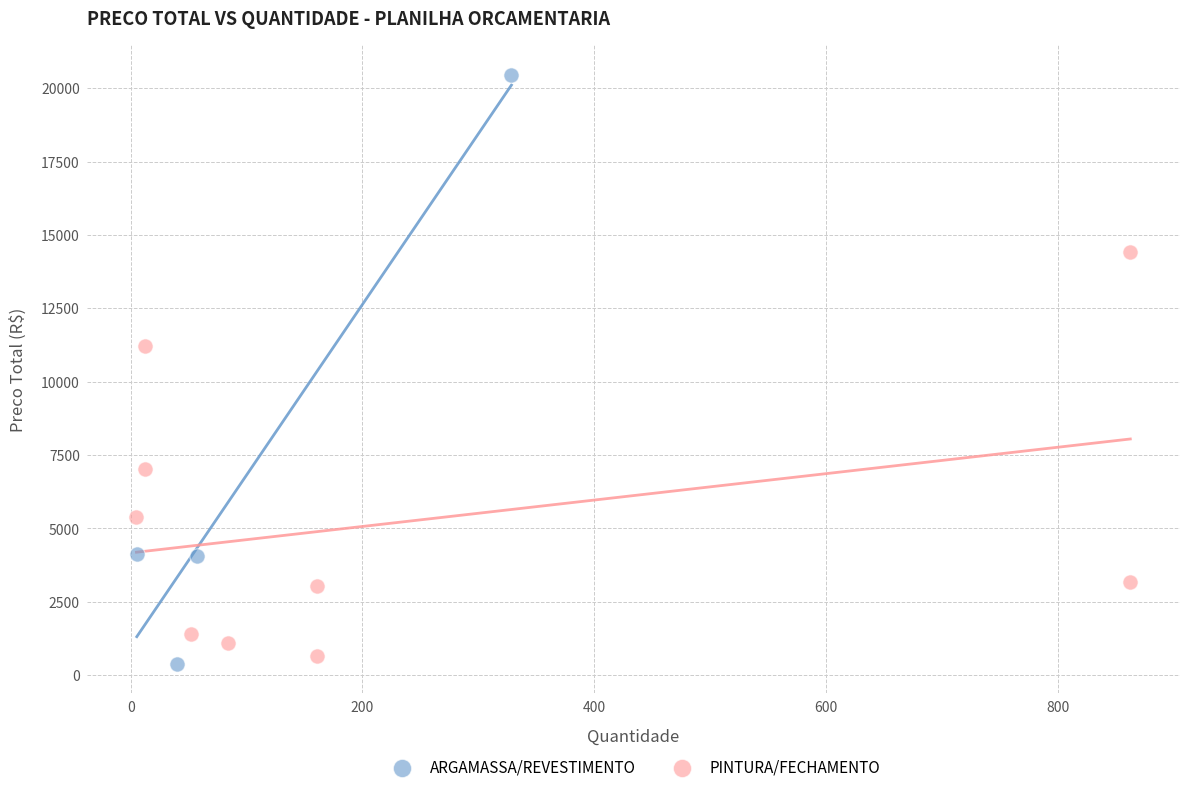

Which series has the widest spread of Y values?

ARGAMASSA/REVESTIMENTO